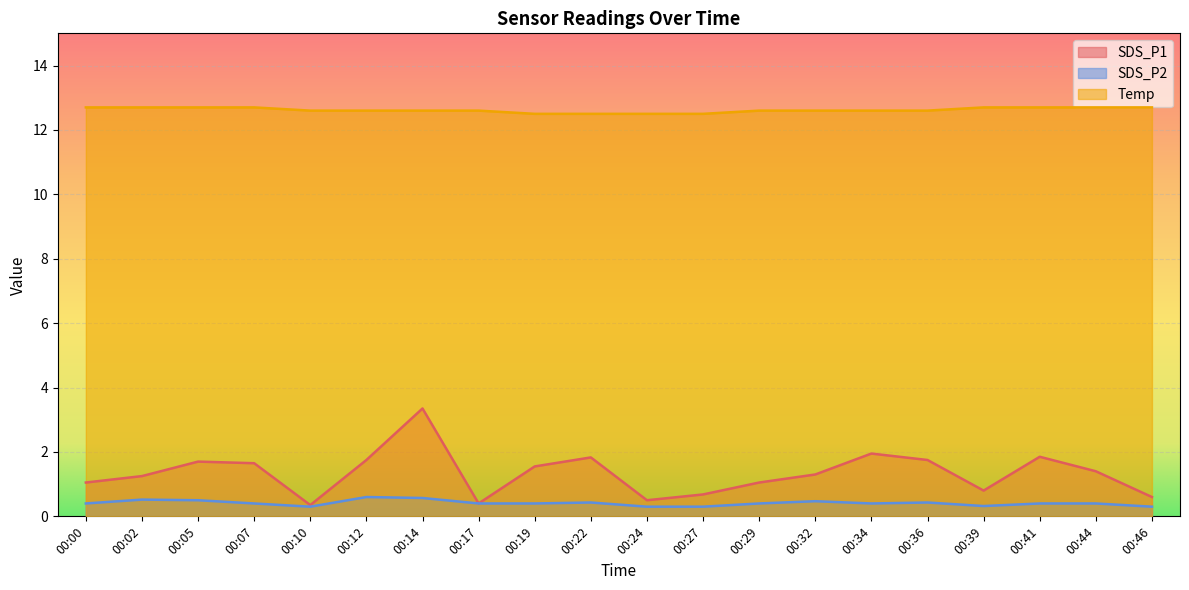

What is the average value of the Temp series?

12.6